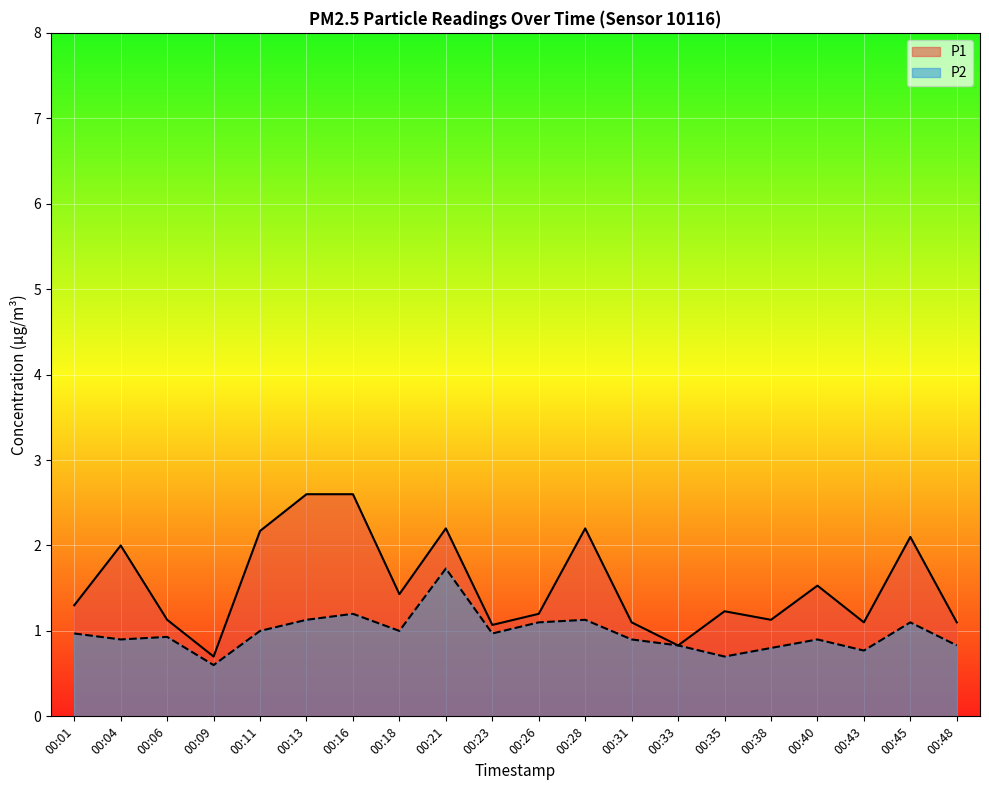

How many interior local valleys does the P1 series have?

6